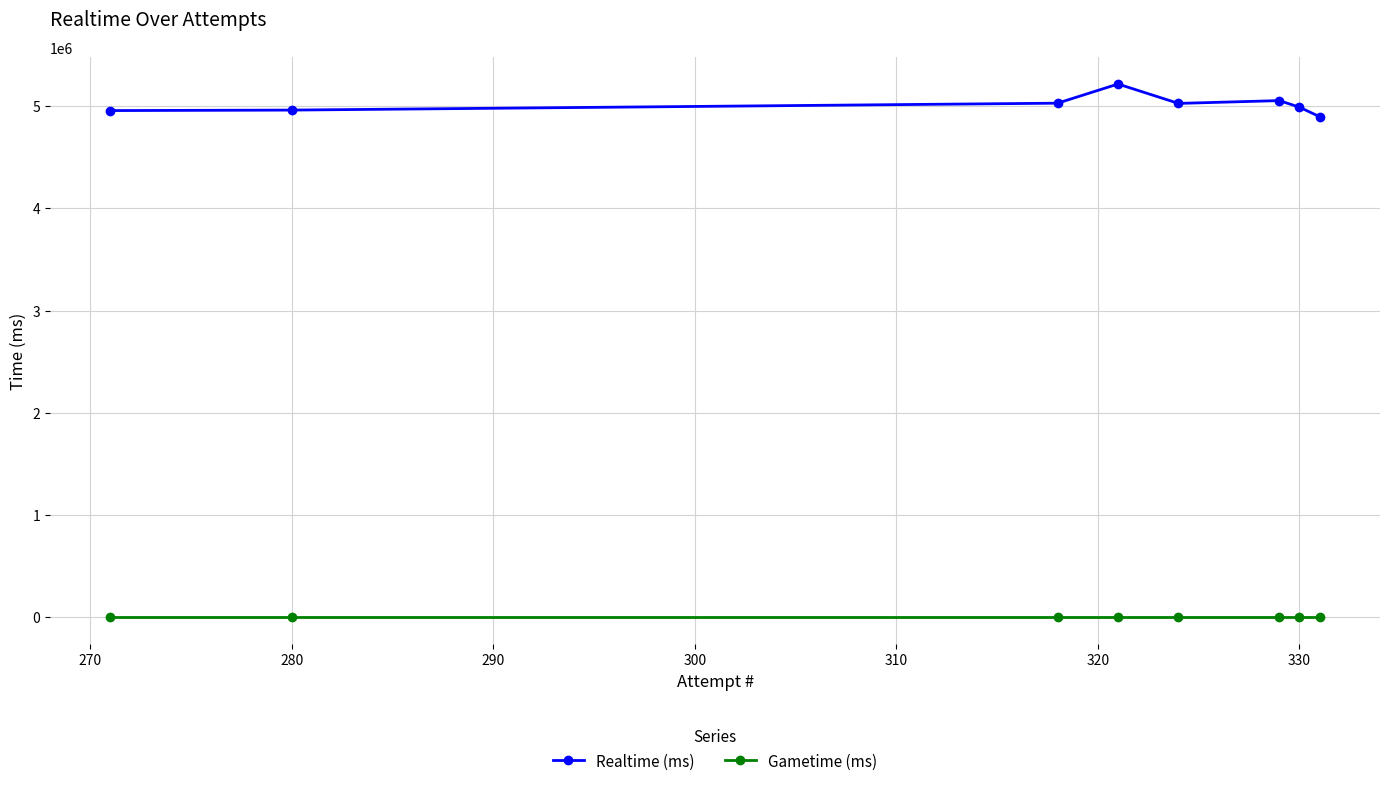

List the series in order of their overall mean, highest first.

Realtime (ms), Gametime (ms)